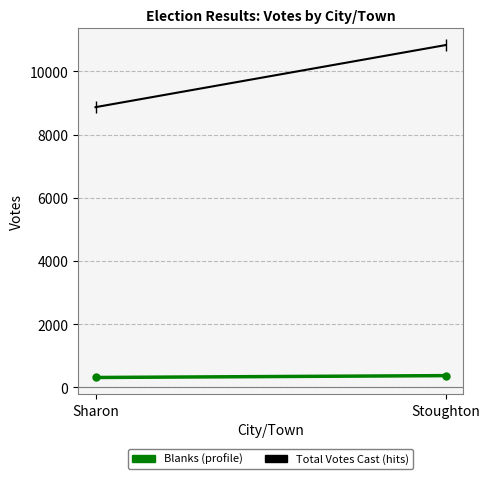

Which category has the lowest value in the Blanks series?

Sharon